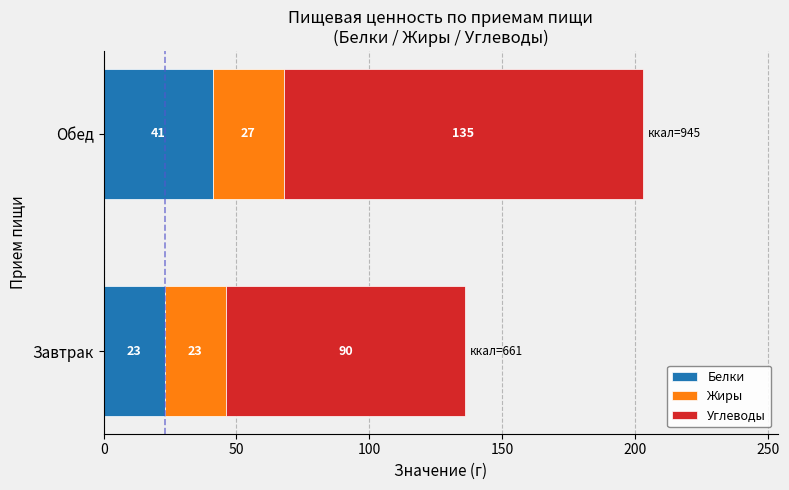

At which label does Белки reach its peak?

Обед